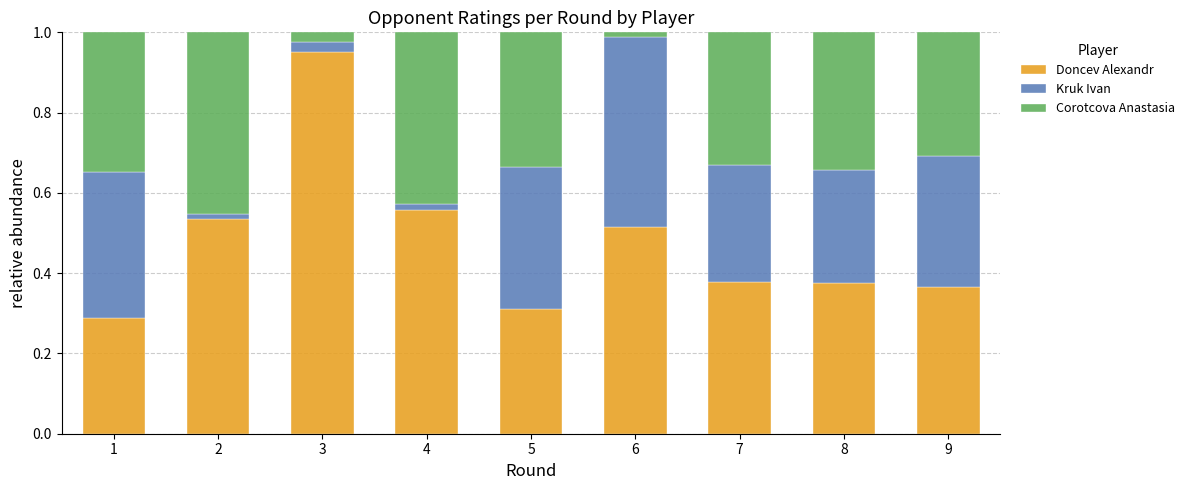

What is the difference between the maximum and minimum values in the Doncev Alexandr series?

0.7